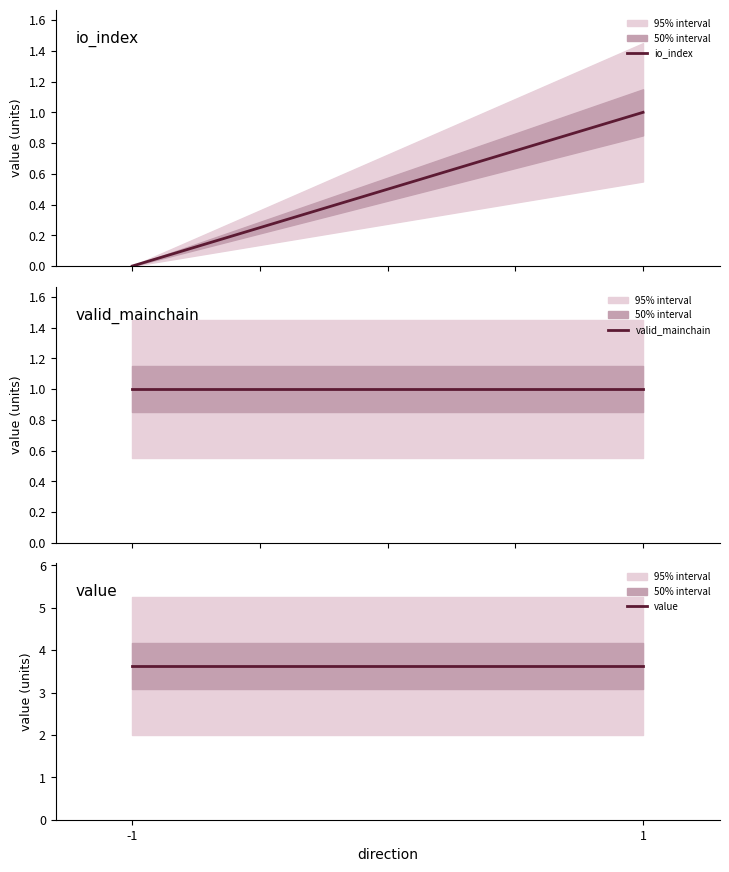

Is the value of valid_mainchain at -1 greater than the value of io_index at -1?

Yes